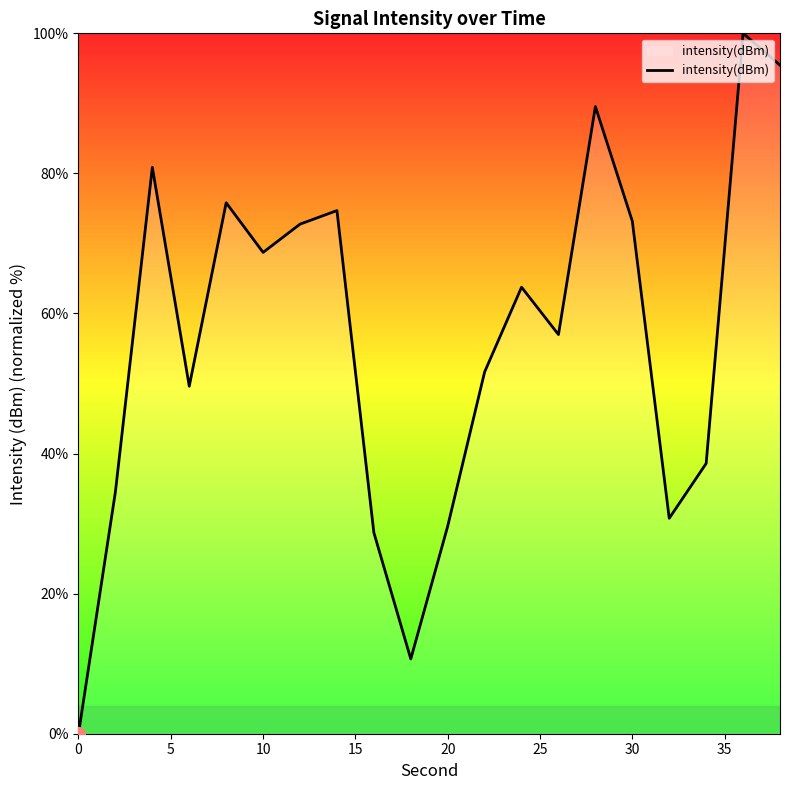

How many interior local peaks (higher than both neighbors) does the data have?

6